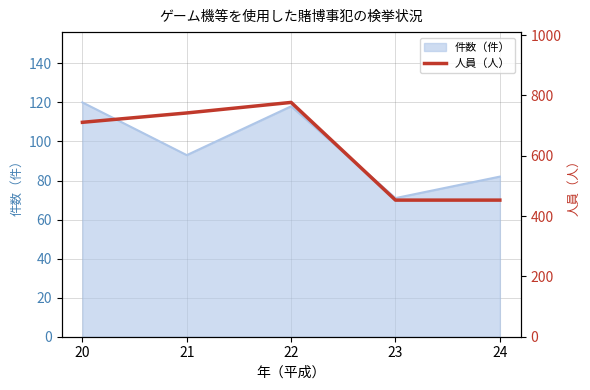

The 件数（件） series shows 21 at 23. True or false?

False